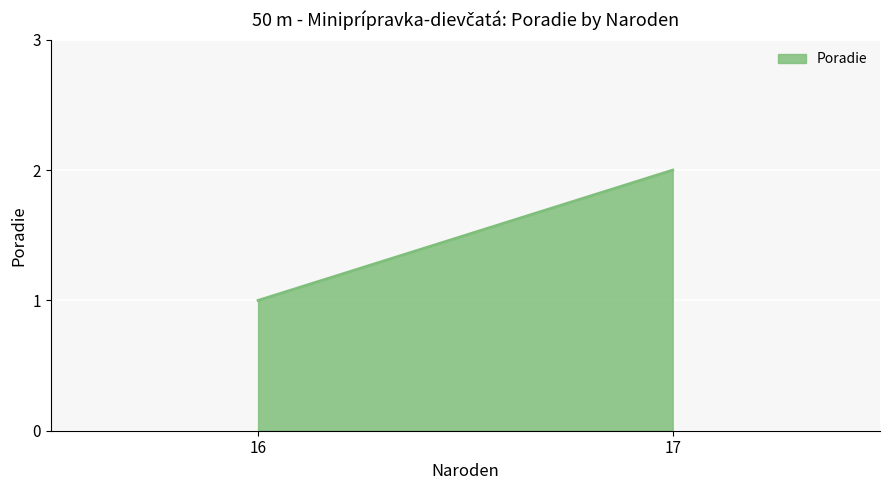

What is the greatest value displayed?

2